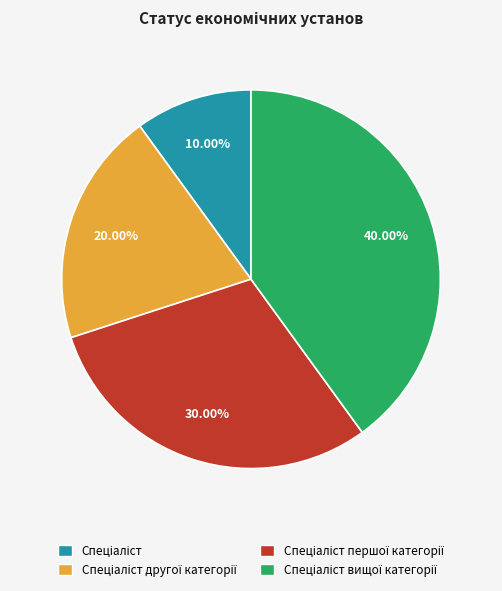

Is there a majority slice in this chart?

No